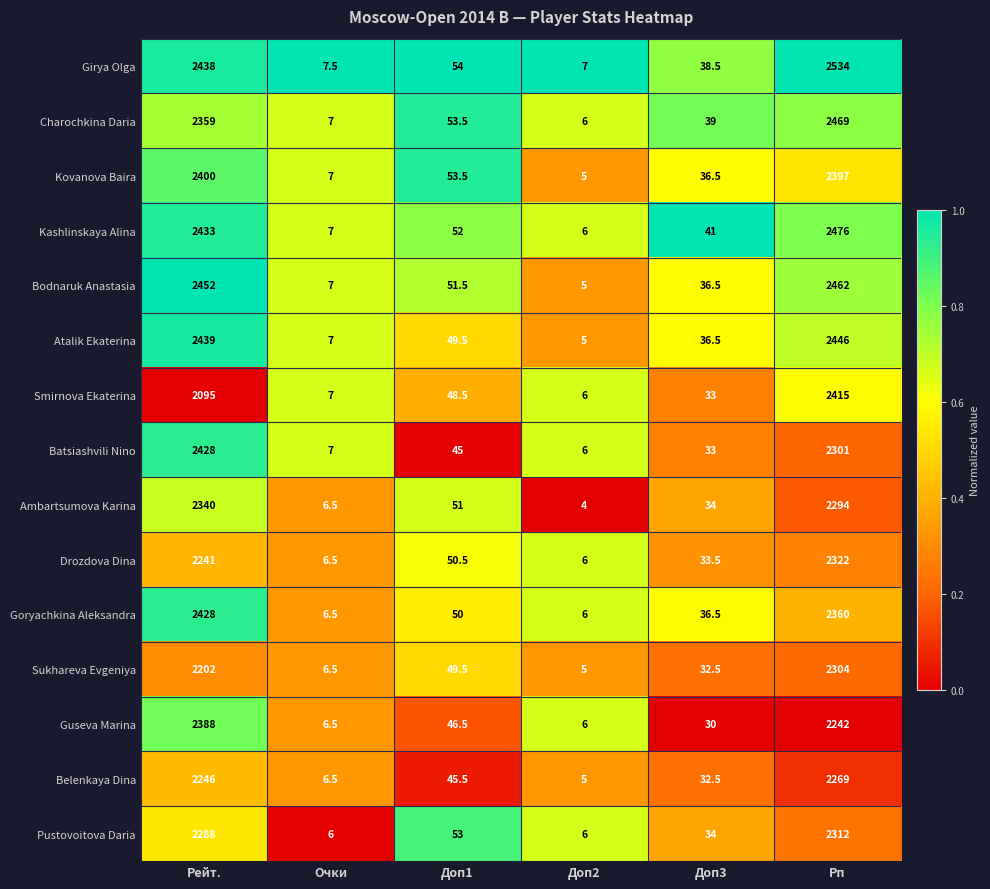

At which label is Charochkina Daria closest to 1237?

Рейт.